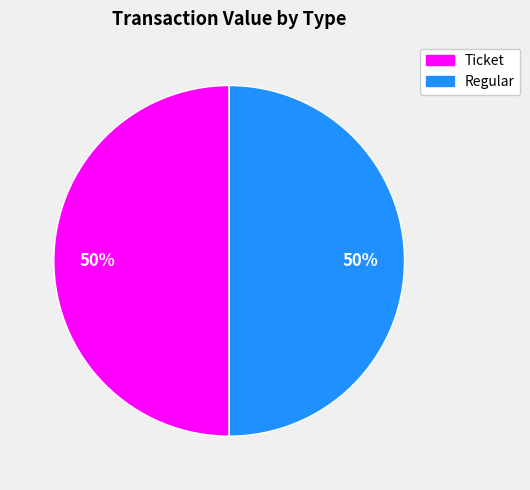

To the nearest percent, what portion does Regular represent?

50%